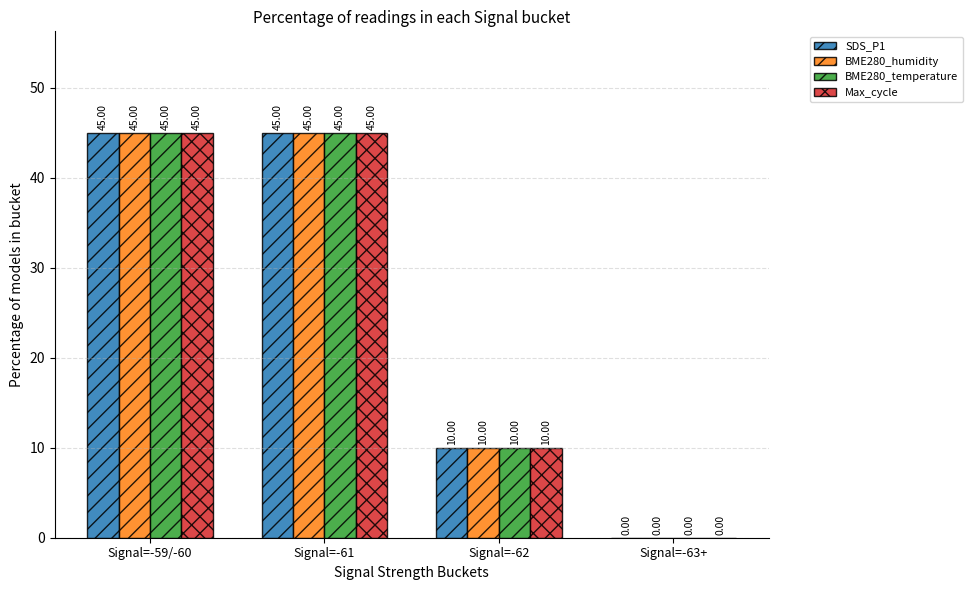

How many positive values does the Max_cycle series have?

3